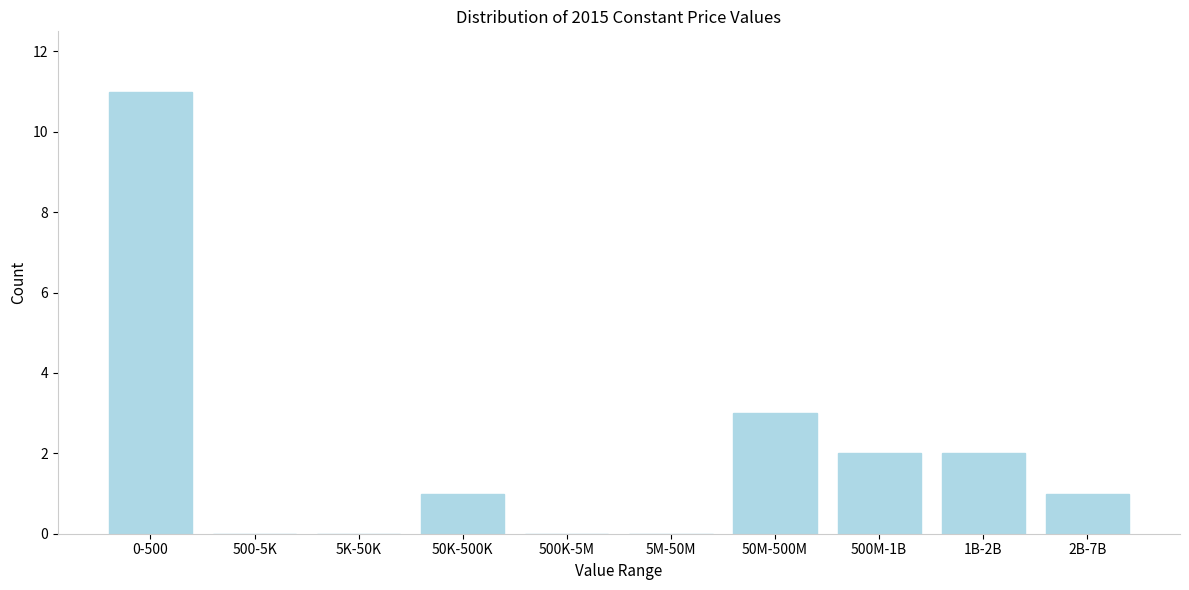

Reading left to right, extract all data points from this chart.

0-500=11	500-5K=0	5K-50K=0	50K-500K=1	500K-5M=0	5M-50M=0	50M-500M=3	500M-1B=2	1B-2B=2	2B-7B=1